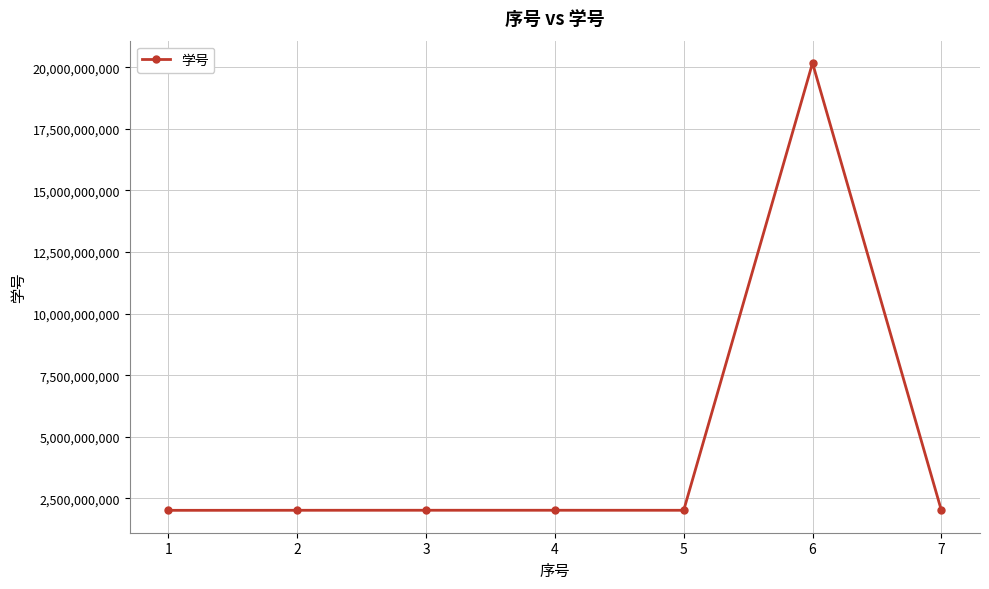

What is the sum of all values?

32258753632